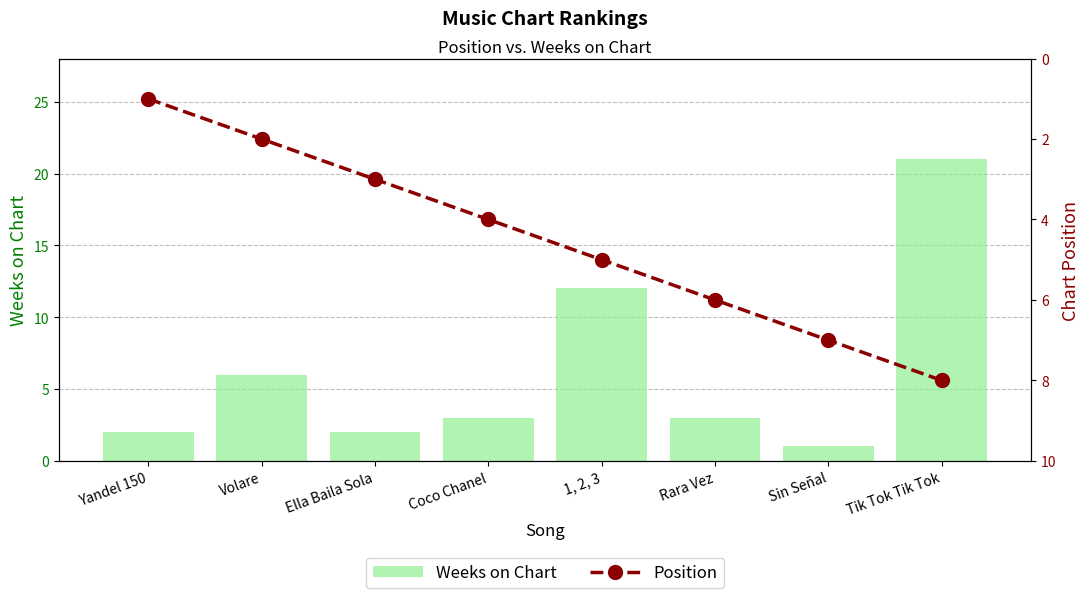

At which category is the sum across all series the highest?

Tik Tok Tik Tok